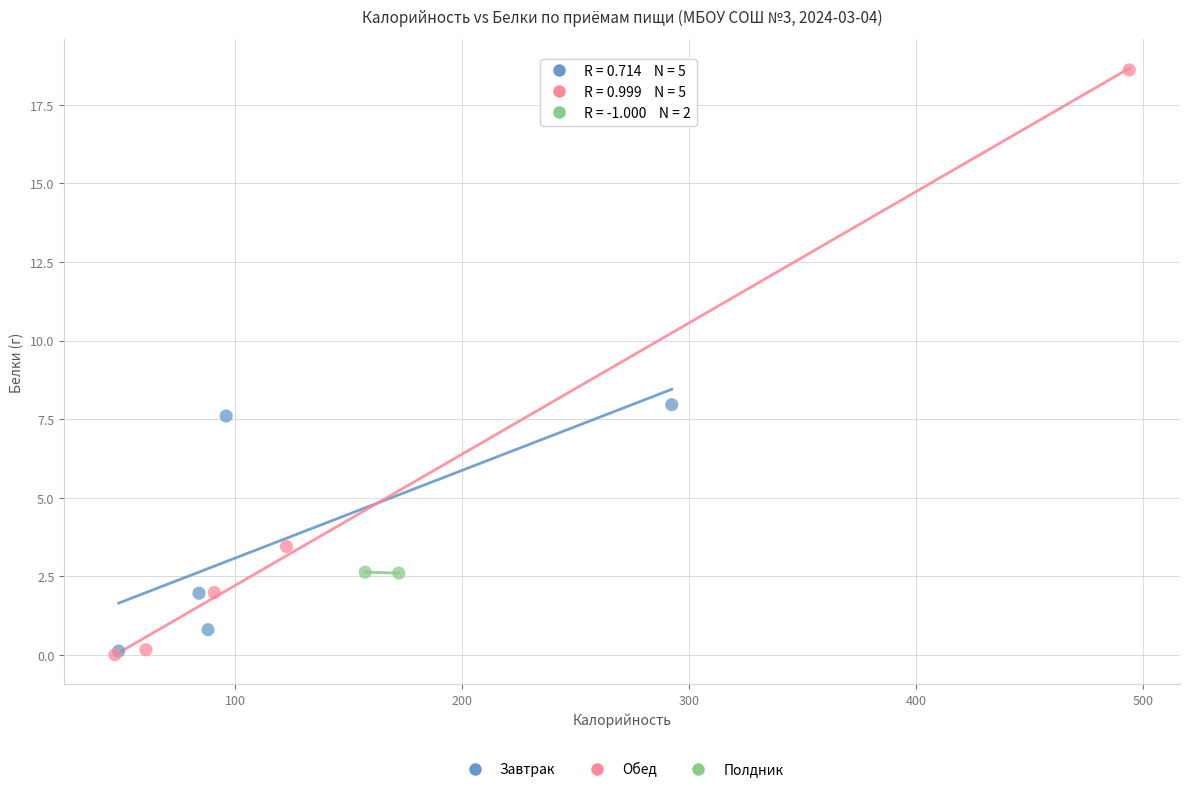

What are all the series names shown in the legend?

Завтрак, Обед, Полдник